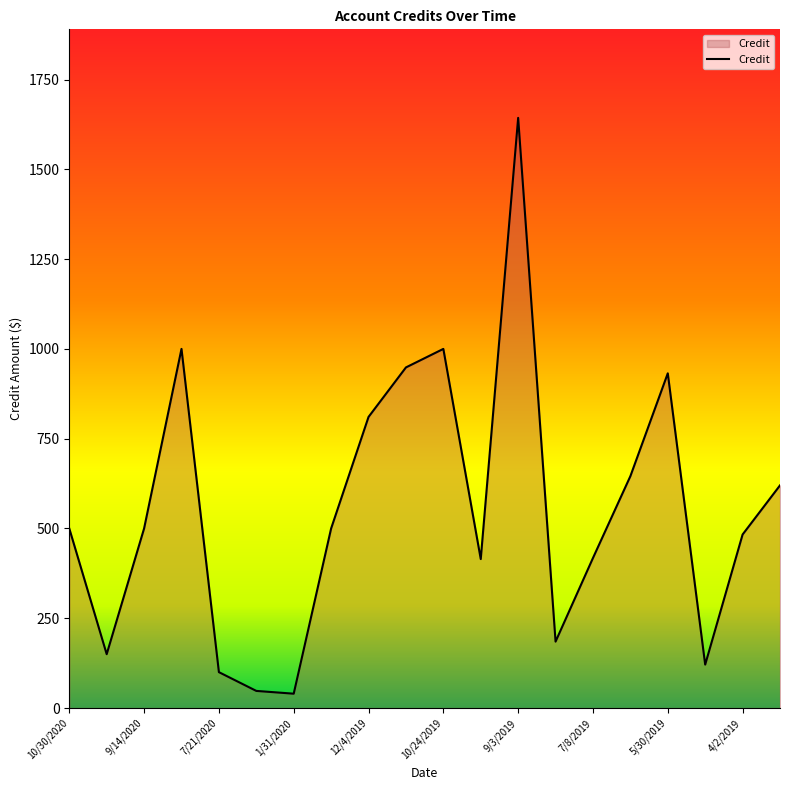

What is the smallest value displayed?

40.0